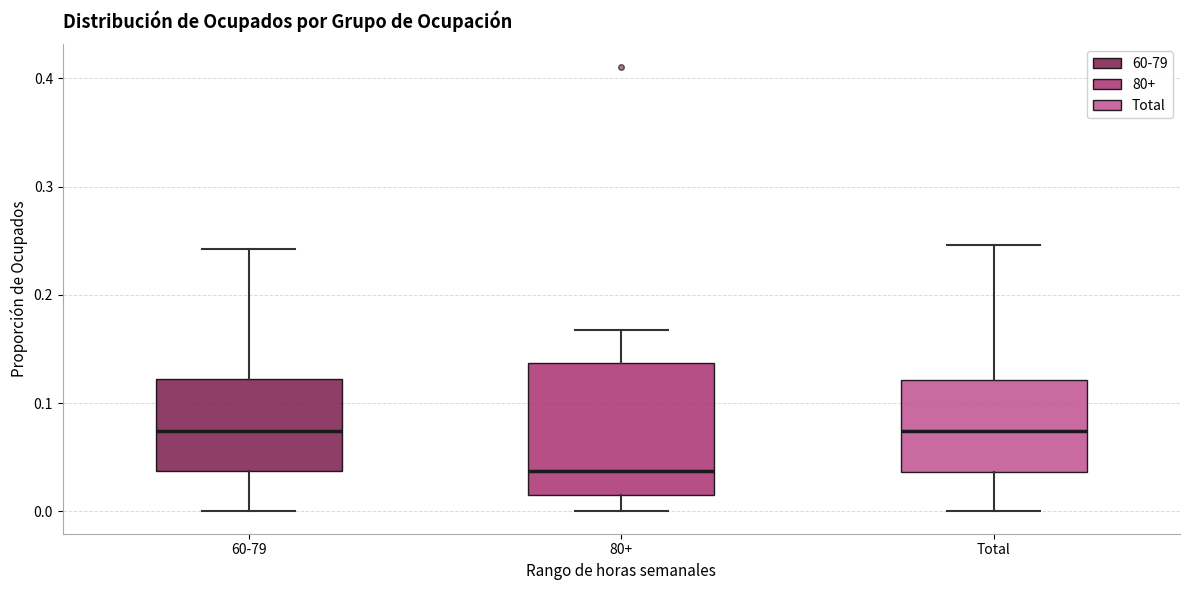

Reading left to right, read every box against the y-axis: the position of its median line, the range the box covers, and the ends of its whiskers. The values are not printed on the chart, so give them approximately, as read against the axis.

60-79: median 0.07, box 0.04 to 0.12, whiskers 0.00 to 0.24
80+: median 0.04, box 0.02 to 0.14, whiskers 0.00 to 0.17
Total: median 0.07, box 0.04 to 0.12, whiskers 0.00 to 0.25